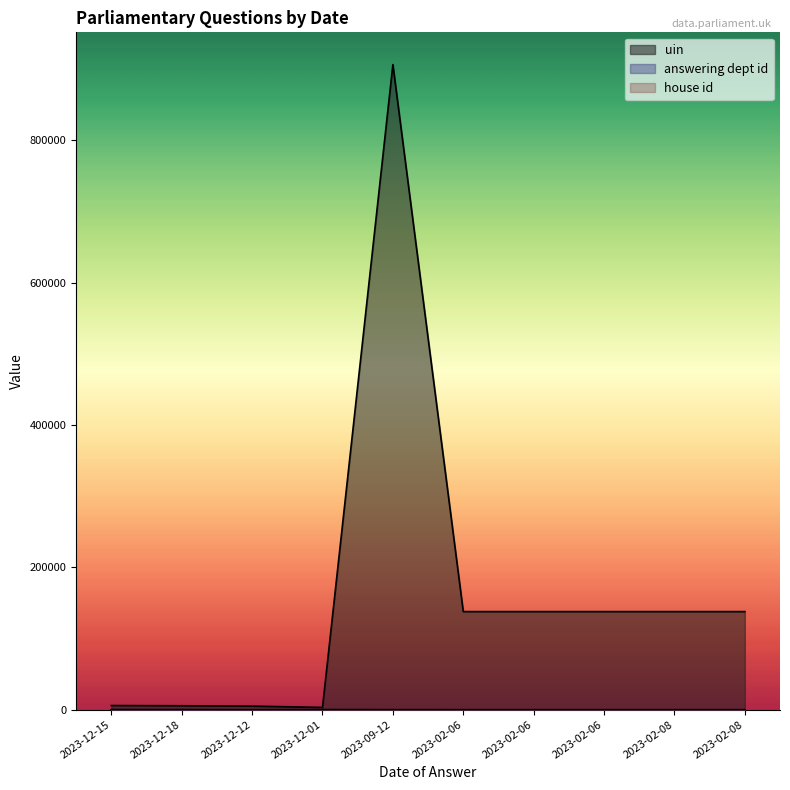

Which series has the largest total across all categories?

uin